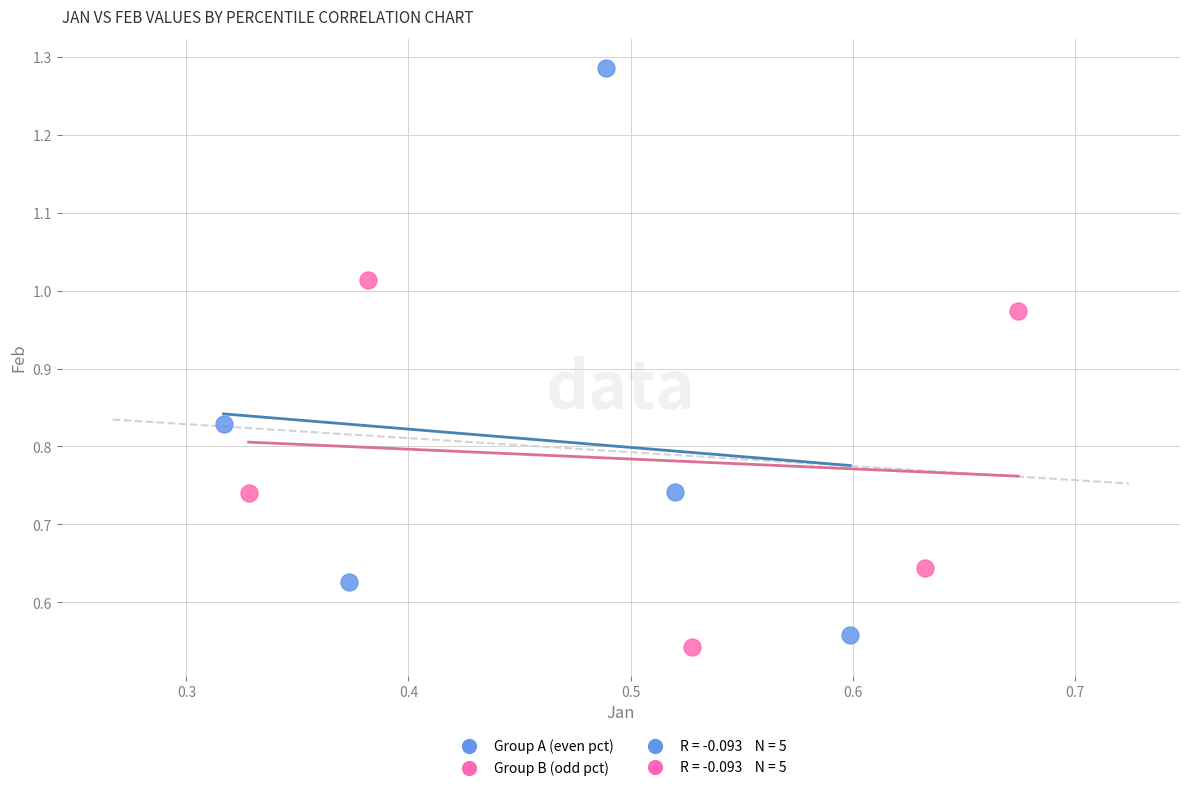

Which series has the widest spread of Y values?

Group A (even pct)